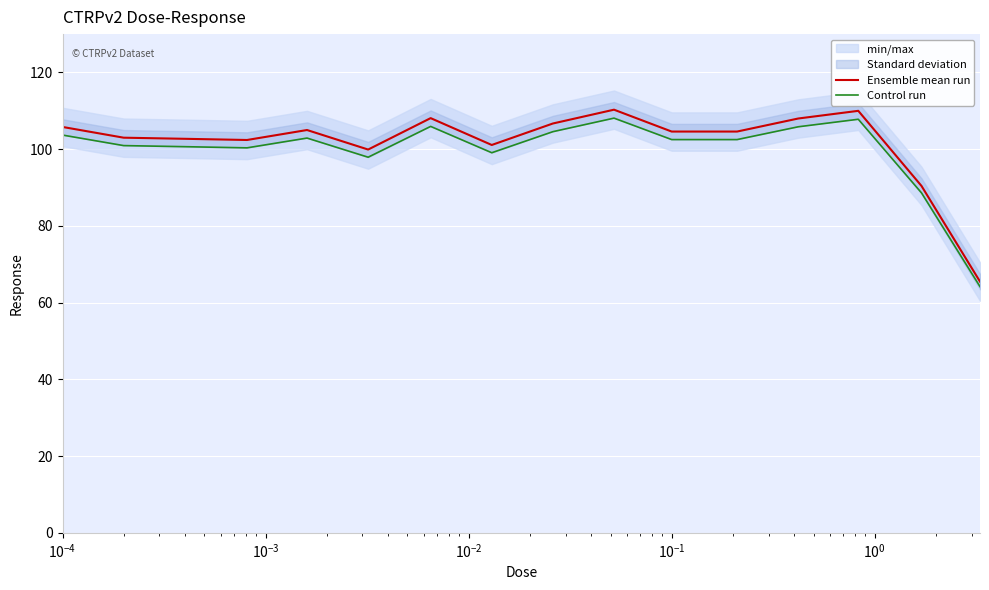

How many categories are shown in the chart?

16